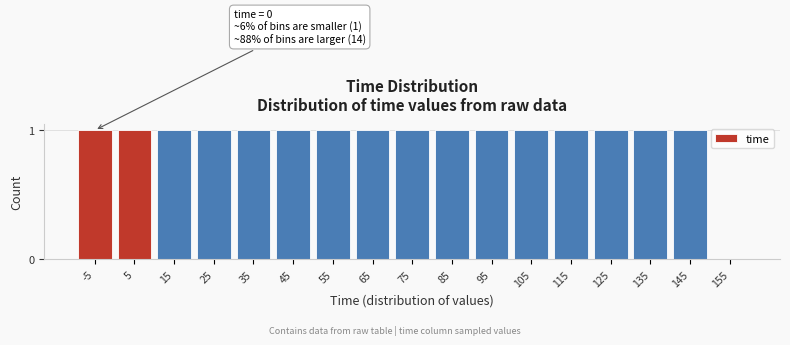

Reading left to right, extract all data points from this chart.

-5=1	5=1	15=1	25=1	35=1	45=1	55=1	65=1	75=1	85=1	95=1	105=1	115=1	125=1	135=1	145=1	155=0